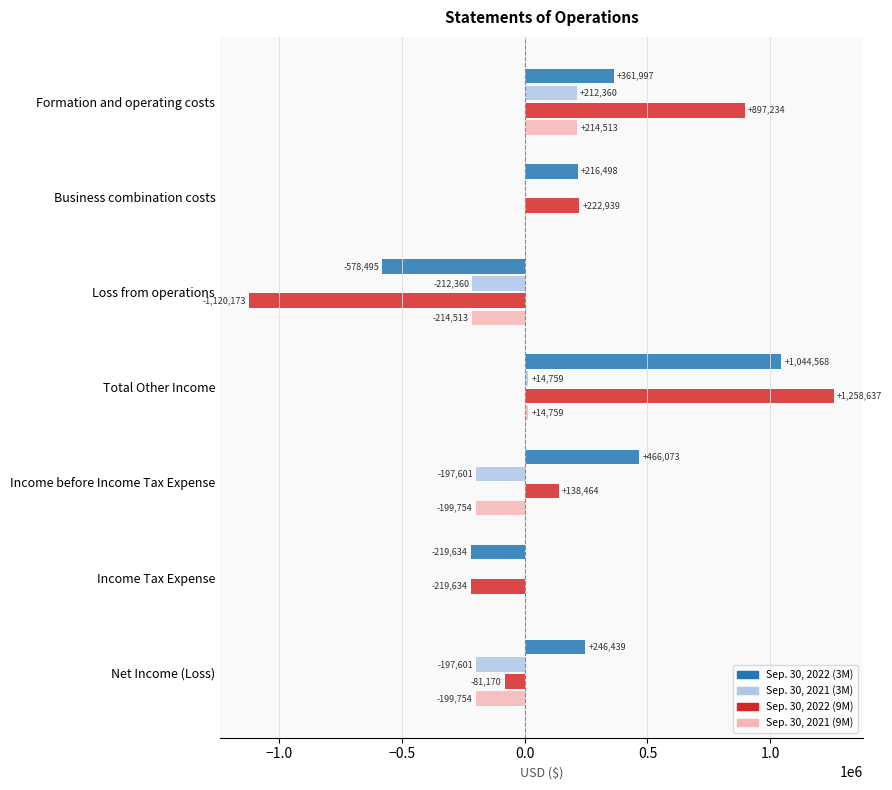

Which category has the highest value across all series?

Total Other Income